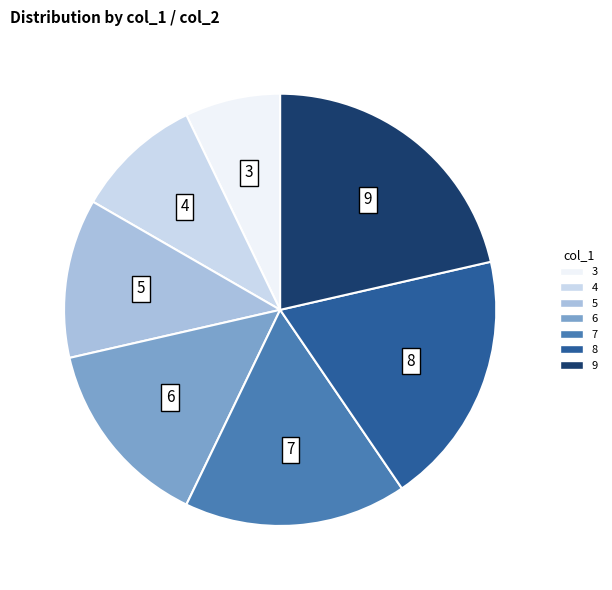

Is there any slice that represents more than half of the pie?

No